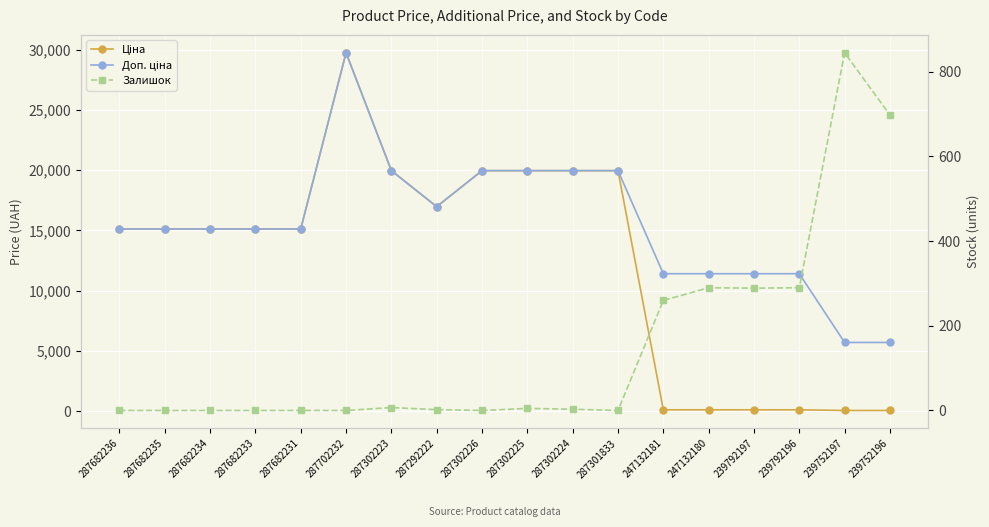

What are all the series names shown in the legend?

Ціна, Доп. ціна, Залишок